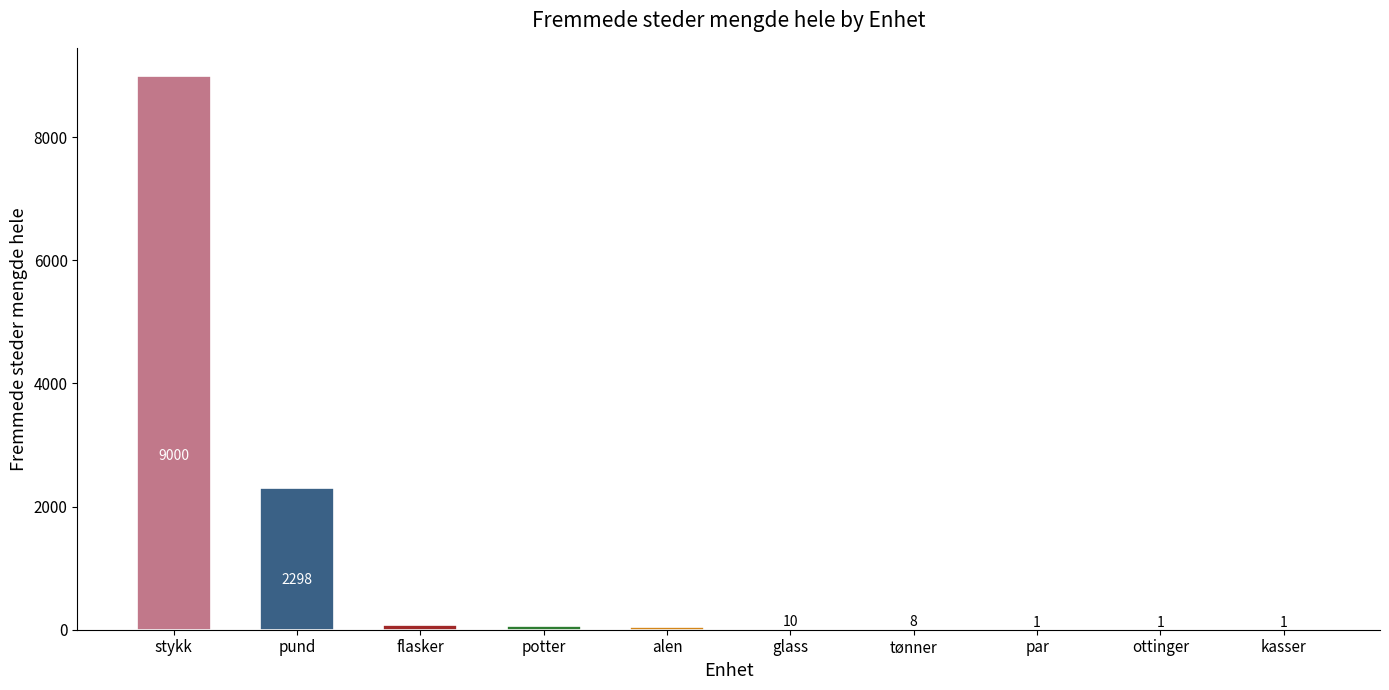

What is the sum of the values at flasker and glass?

79